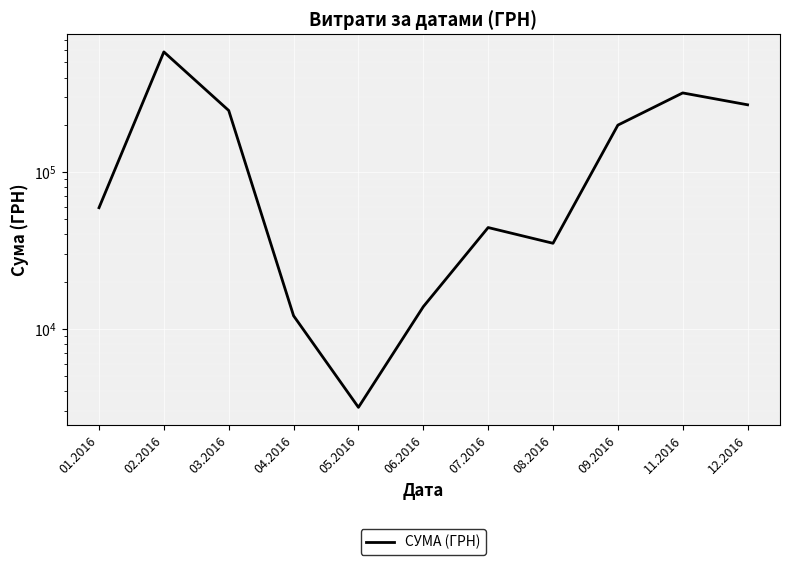

Rank the categories by value from highest to lowest.

02.2016, 11.2016, 12.2016, 03.2016, 09.2016, 01.2016, 07.2016, 08.2016, 06.2016, 04.2016, 05.2016